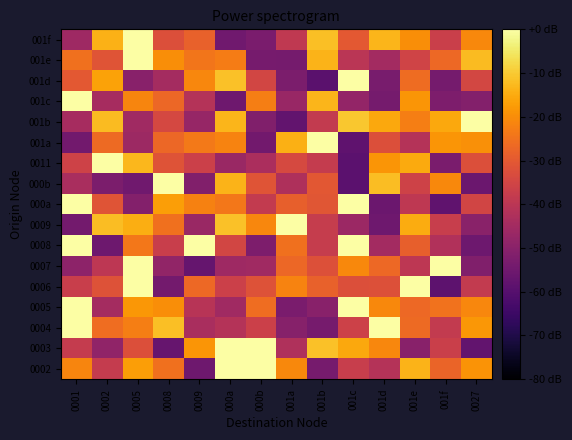

Which label corresponds to the smallest value in the chart?

001b